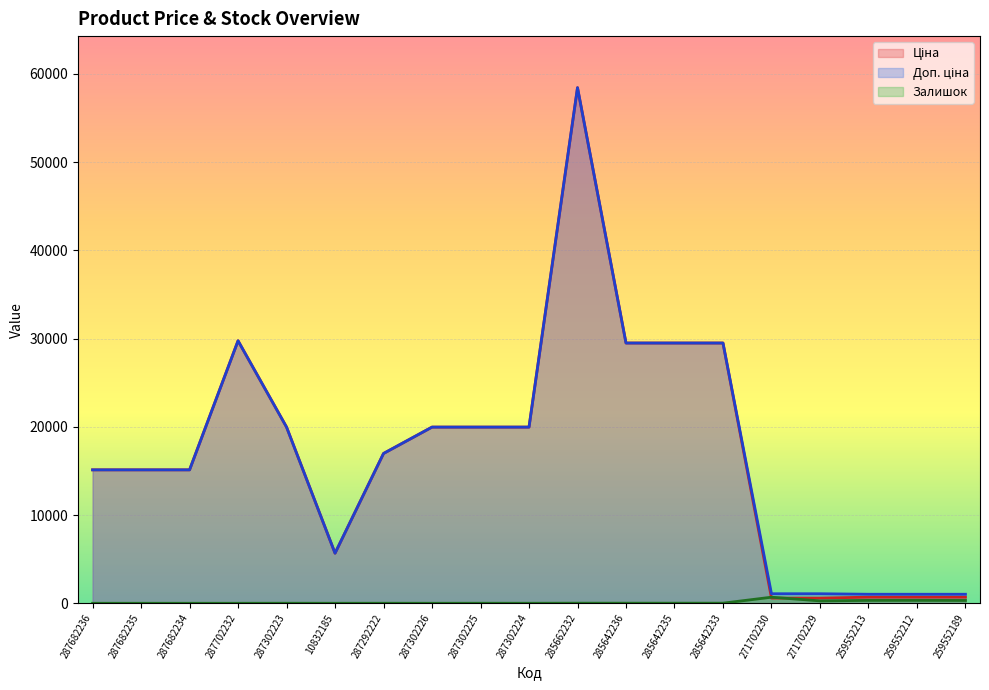

At 287302226, list the series in order from largest to smallest.

Ціна, Доп. ціна, Залишок